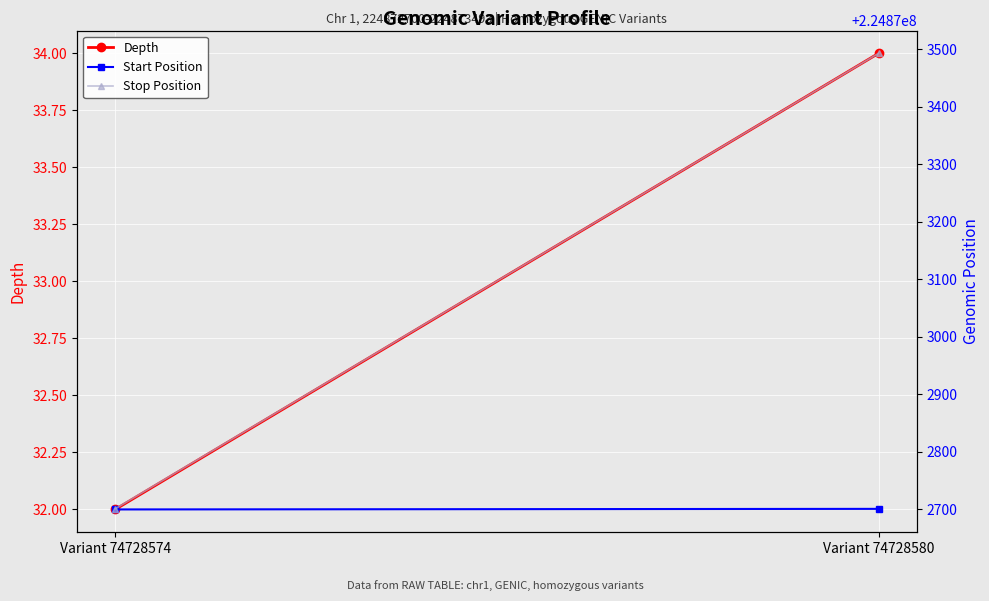

Between Variant 74728580 and Variant 74728574, which is larger?

Variant 74728580